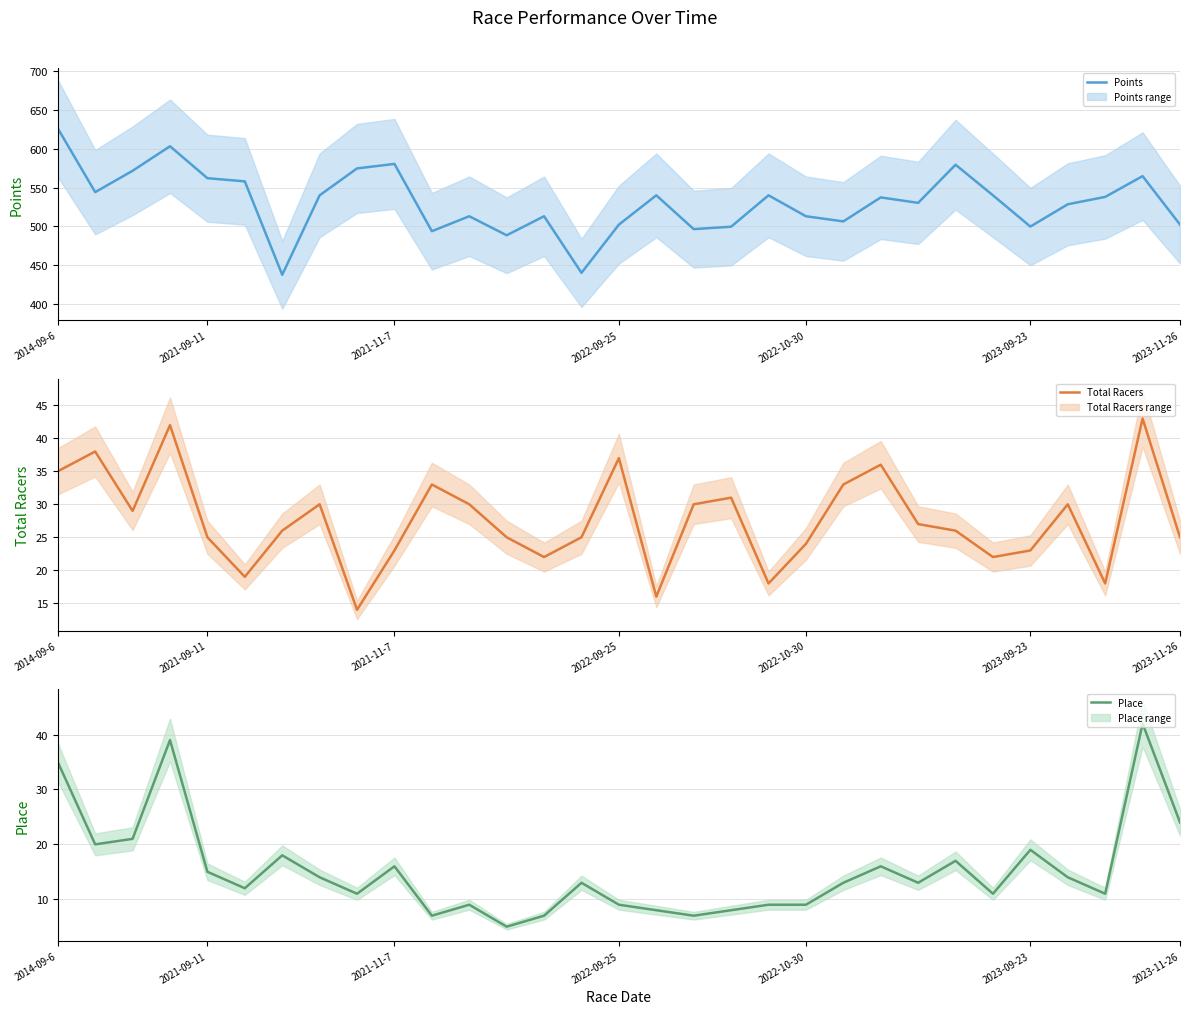

How many data points does each series have?

31